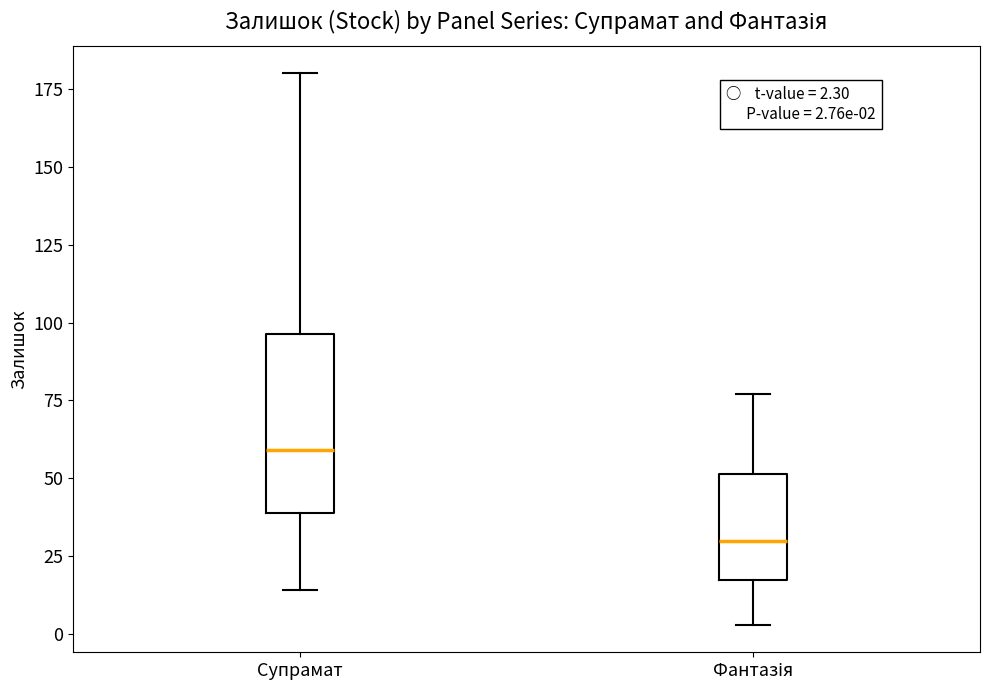

Which box is the tallest, from its lower edge to its upper edge?

Супрамат